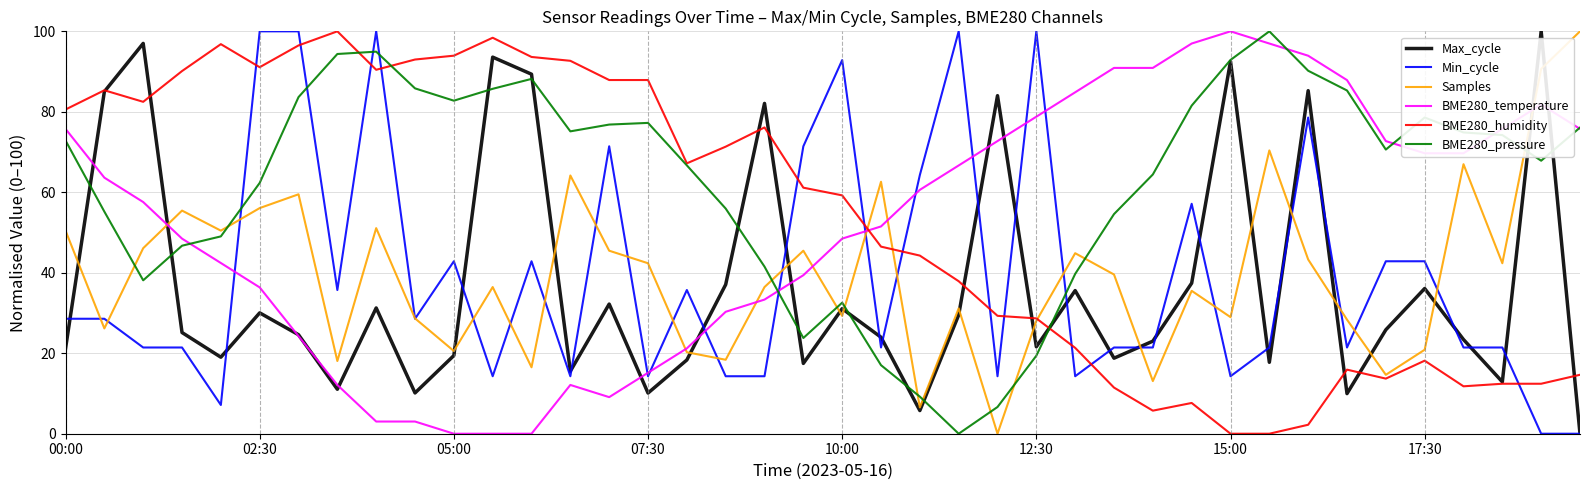

What is the highest value of the BME280_humidity series?

100.0